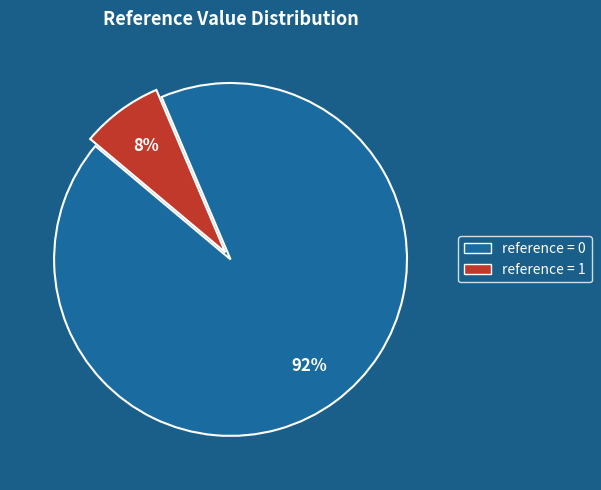

Is there a majority slice in this chart?

Yes